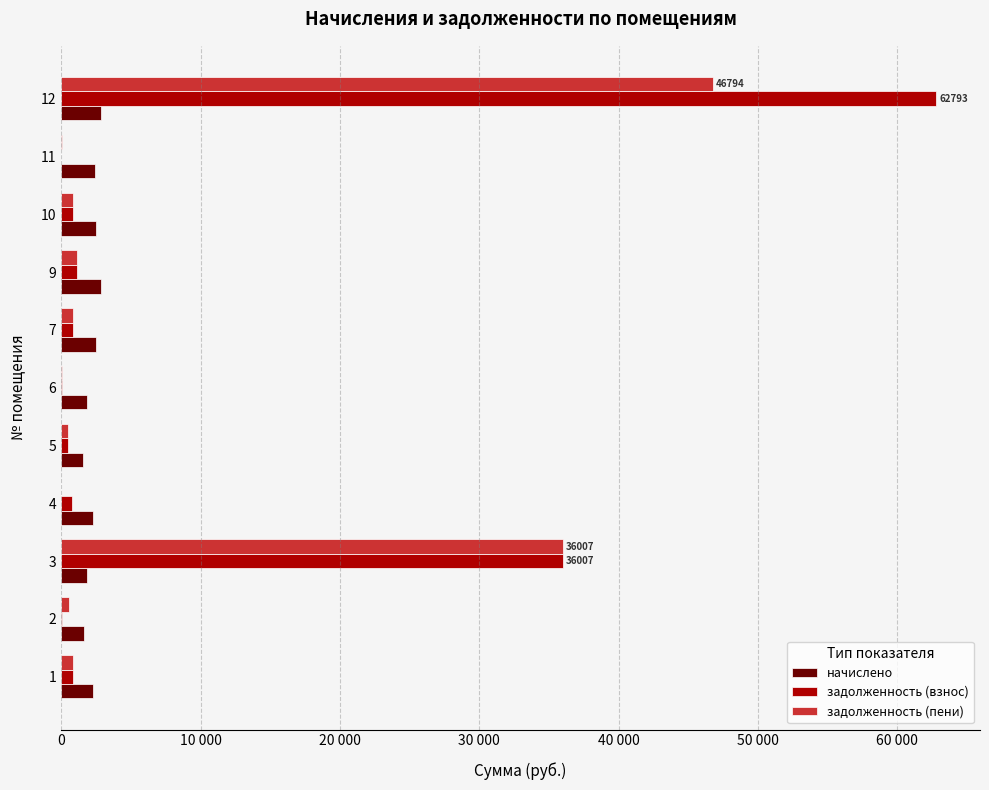

What are all the series names shown in the legend?

начислено, задолженность (взнос), задолженность (пени)